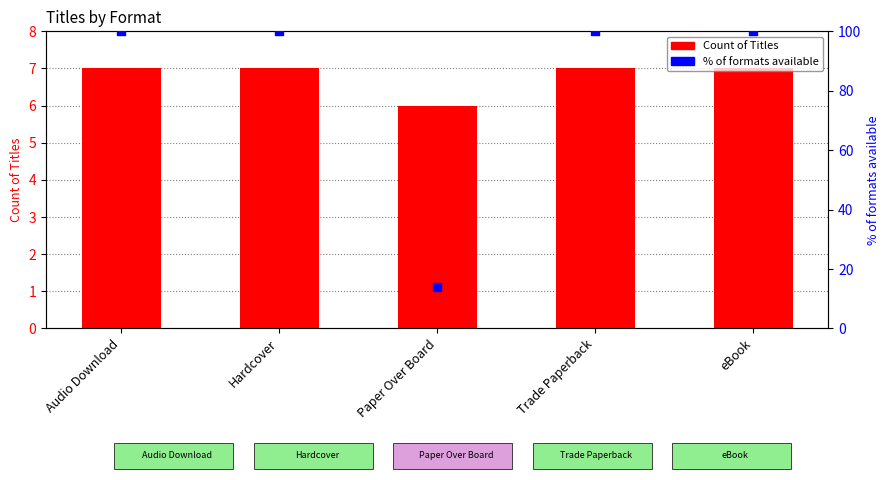

Which series contains the highest Y value?

% of formats available